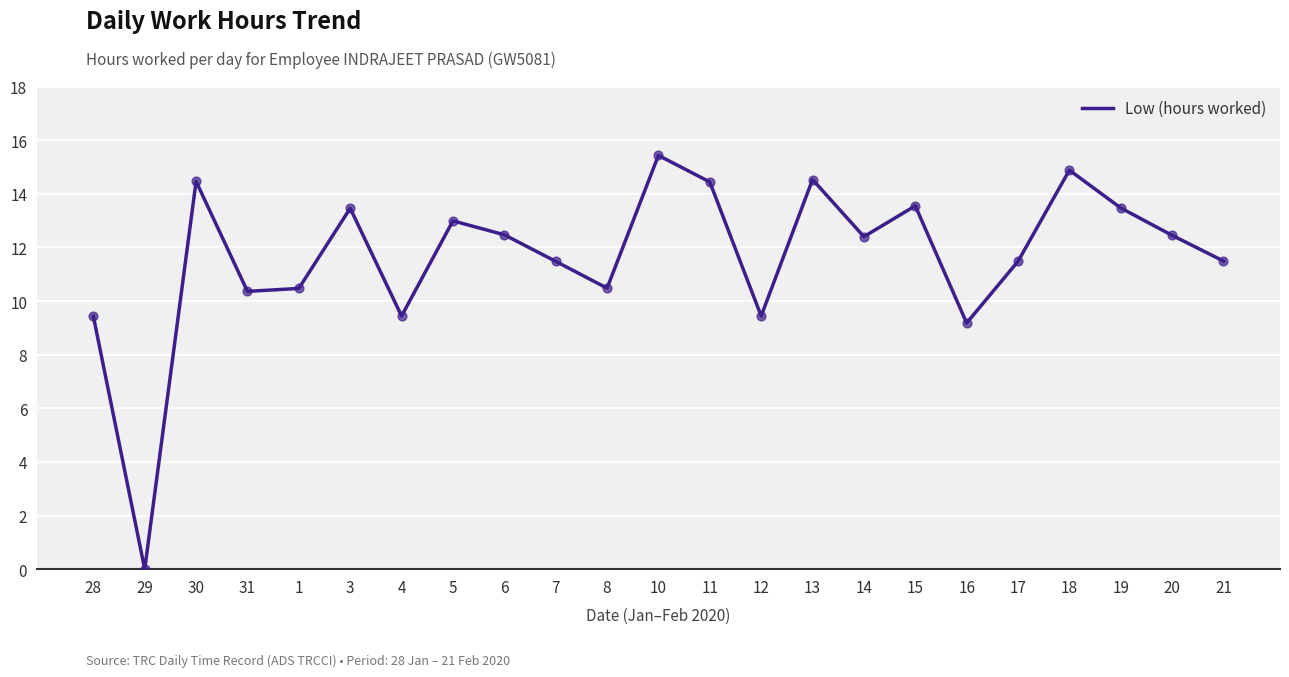

What is the change in value from 1 to 13?

+4.1